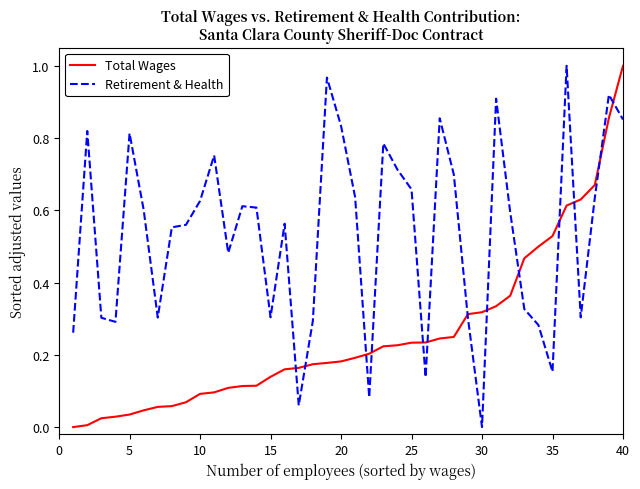

Which series has the largest total across all categories?

Retirement & Health